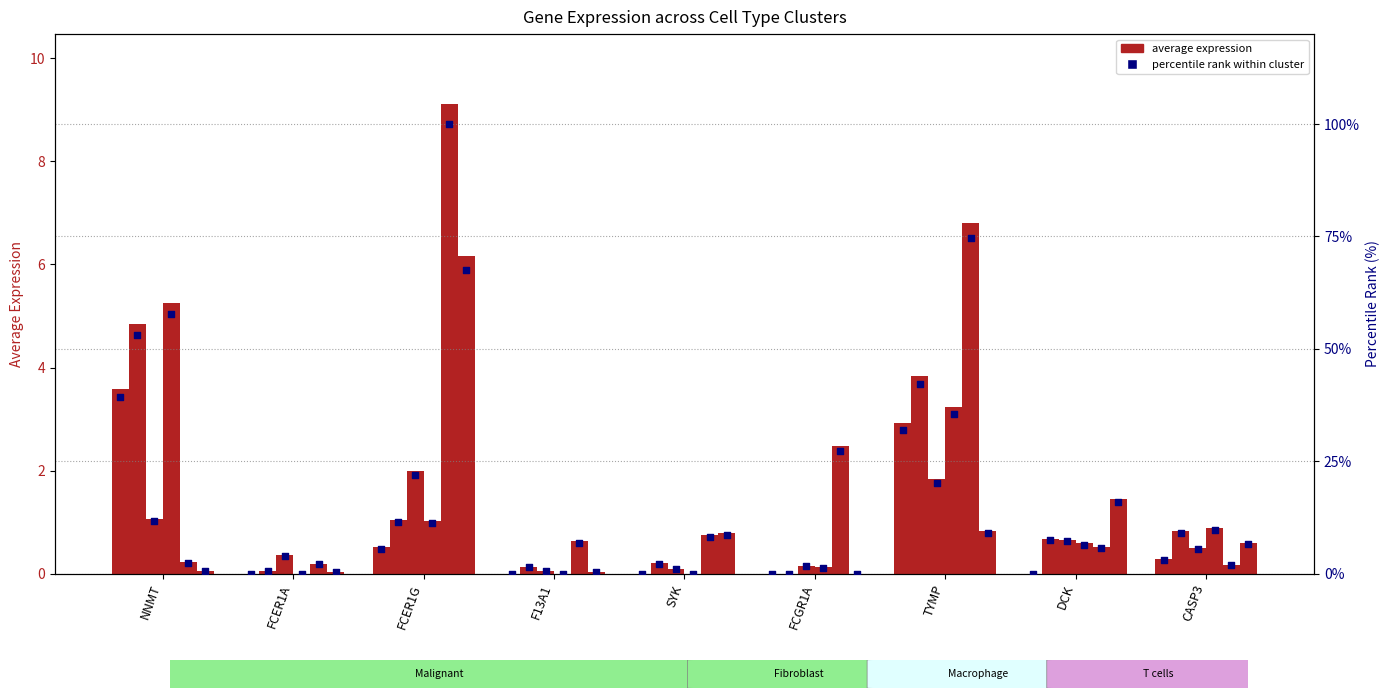

Is the value of Malignant_1 at NNMT greater than the value of Fibroblast_7 at FCGR1A?

Yes